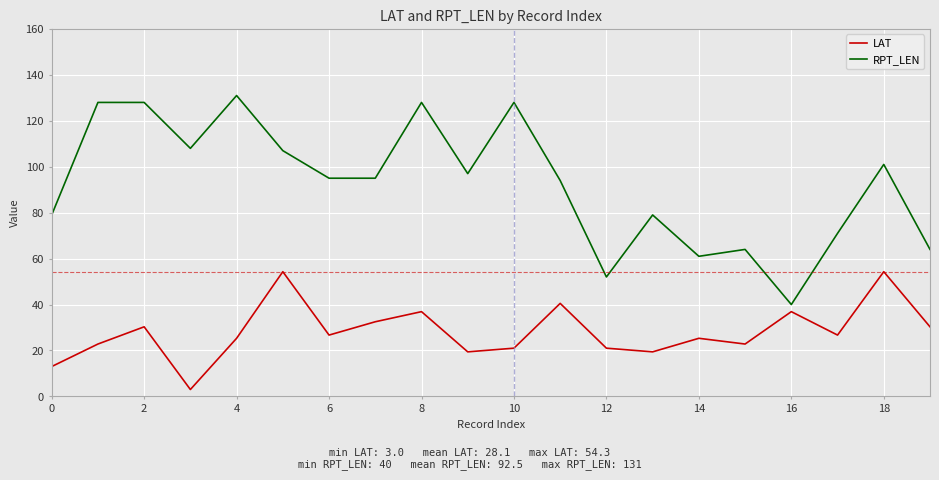

True or false: RPT_LEN and LAT intersect in this chart.

False